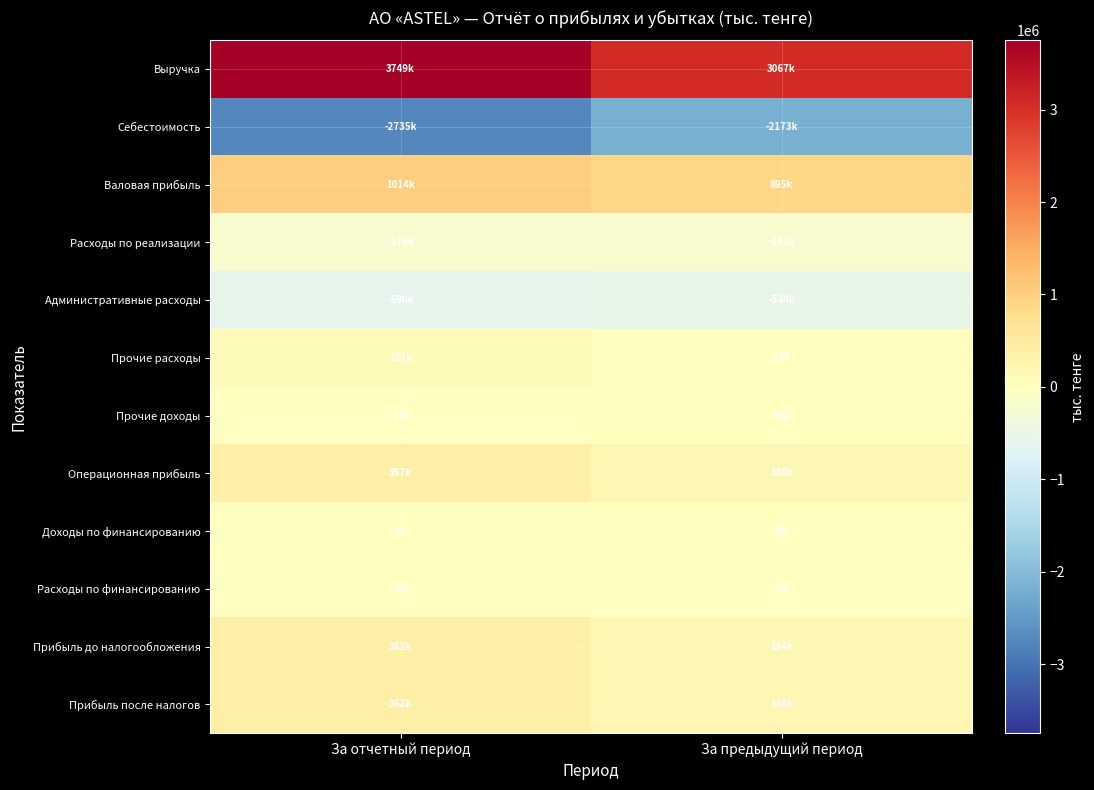

At За предыдущий период, list the series in order from largest to smallest.

Выручка, Валовая прибыль, Прибыль до налогообложения, Прибыль после налогов, Операционная прибыль, Доходы по финансированию, Прочие доходы, Прочие расходы, Расходы по финансированию, Расходы по реализации, Административные расходы, Себестоимость